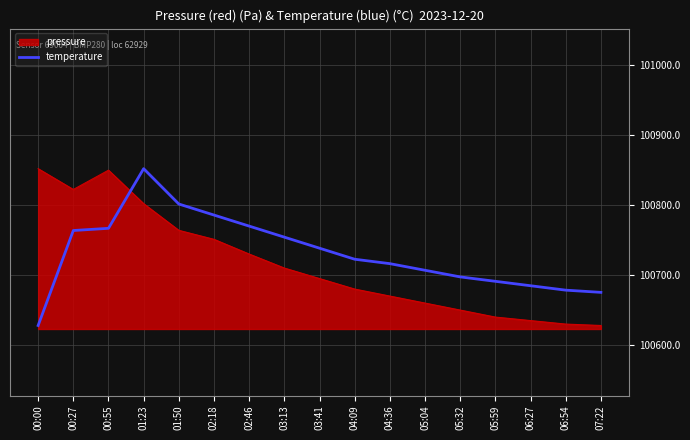

Rank the series at 07:22 from lowest to highest value.

pressure, temperature